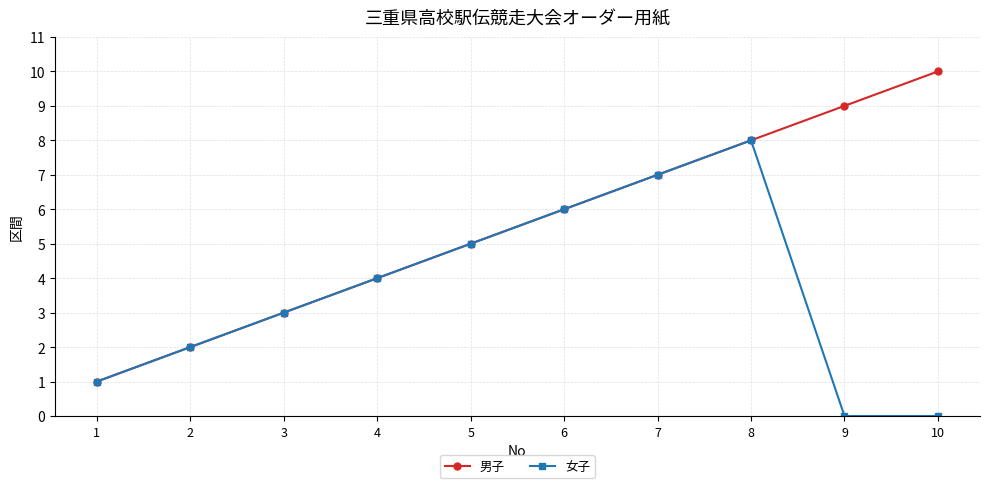

List the series in order of their overall mean, highest first.

男子, 女子